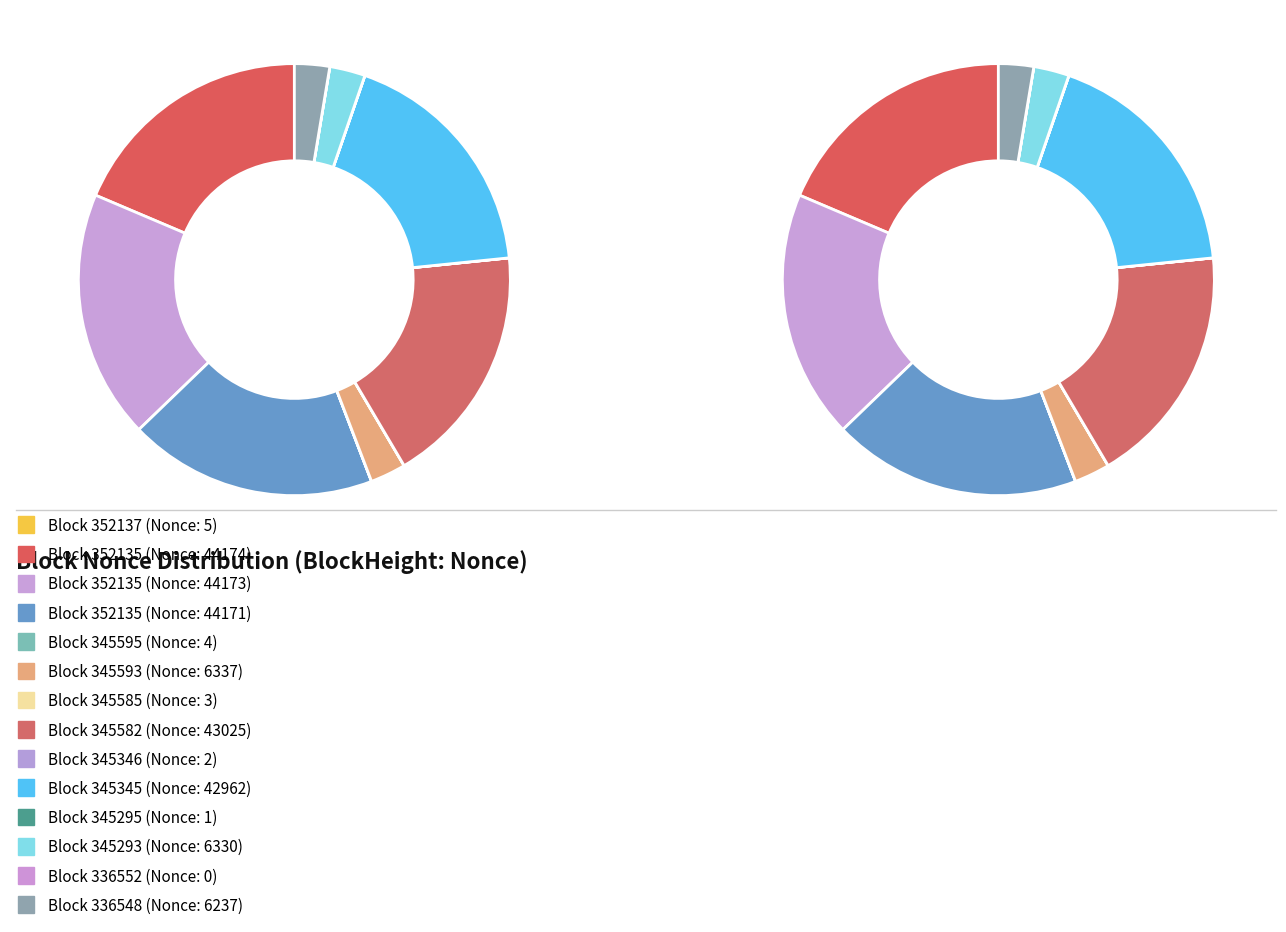

How many slices are in this pie chart?

14